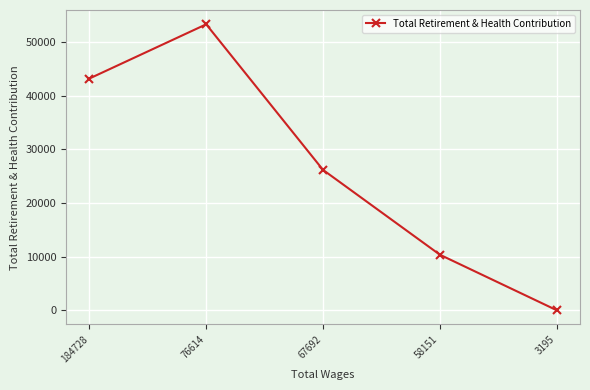

At which category does the data reach its first local peak?

76614